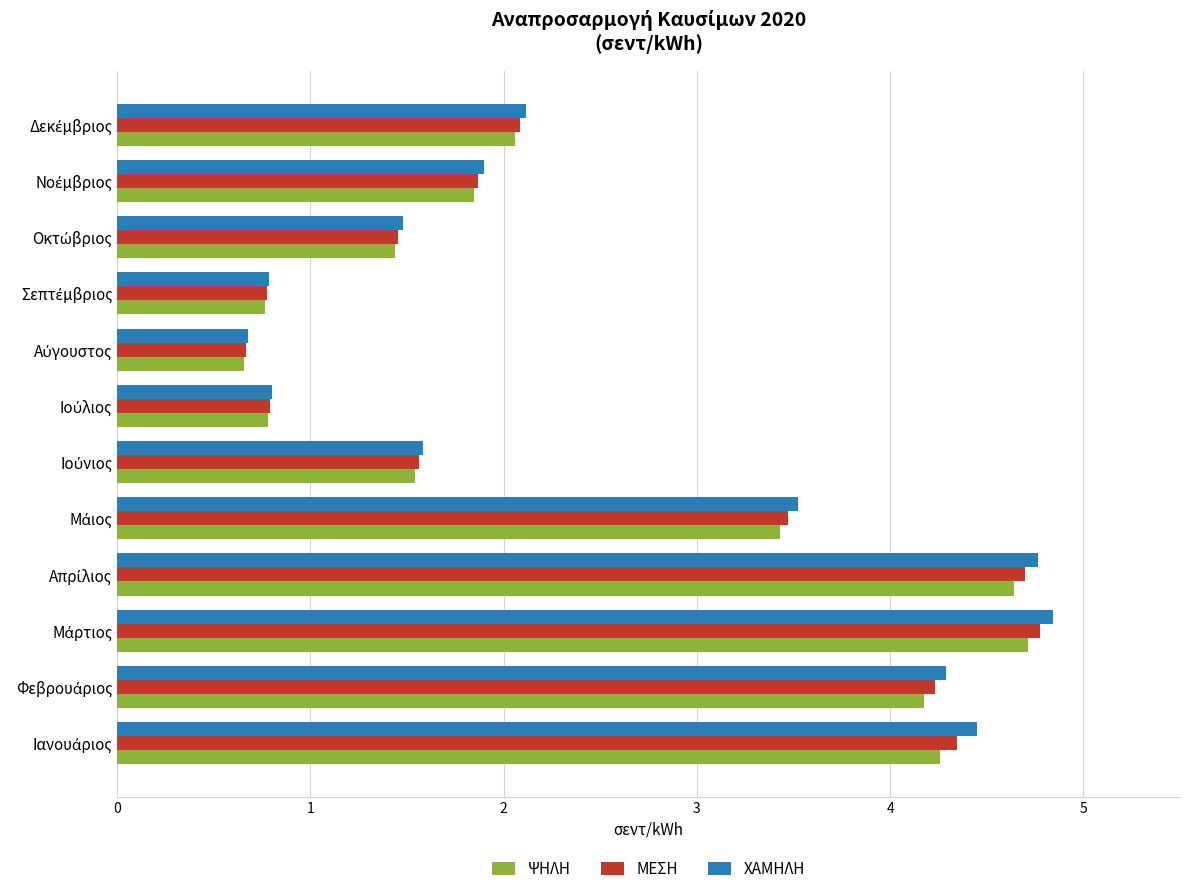

What is the greatest value displayed?

4.8